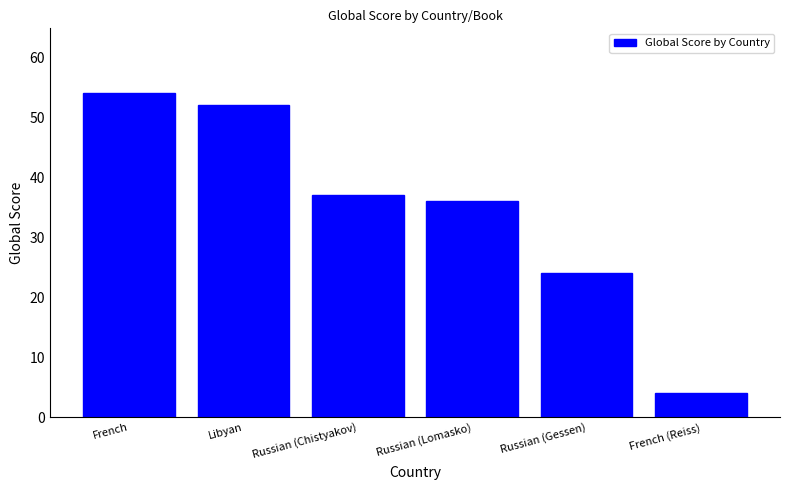

Read the value at Russian (Chistyakov).

37